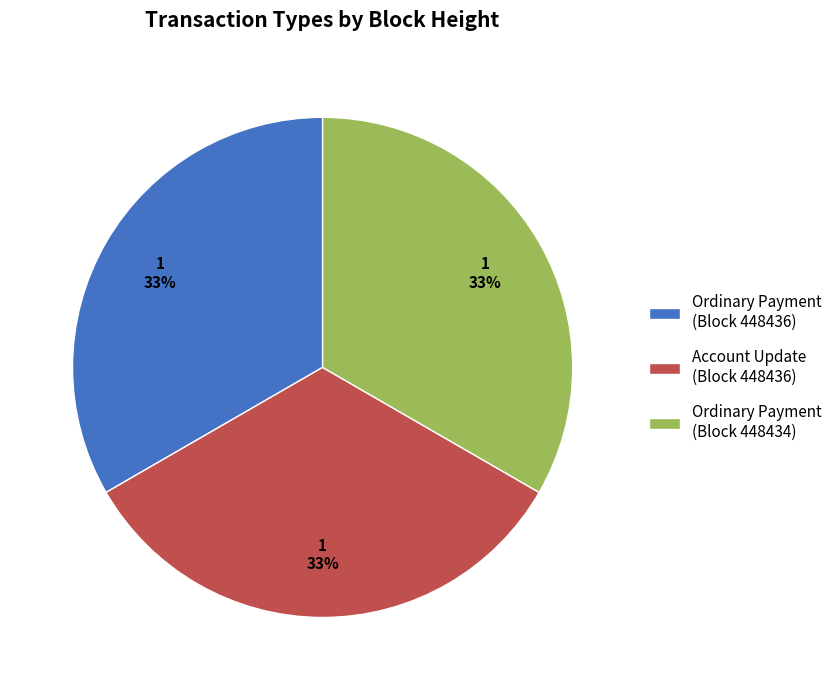

True or false: Ordinary Payment (Block 448436) accounts for 33% of the total.

True